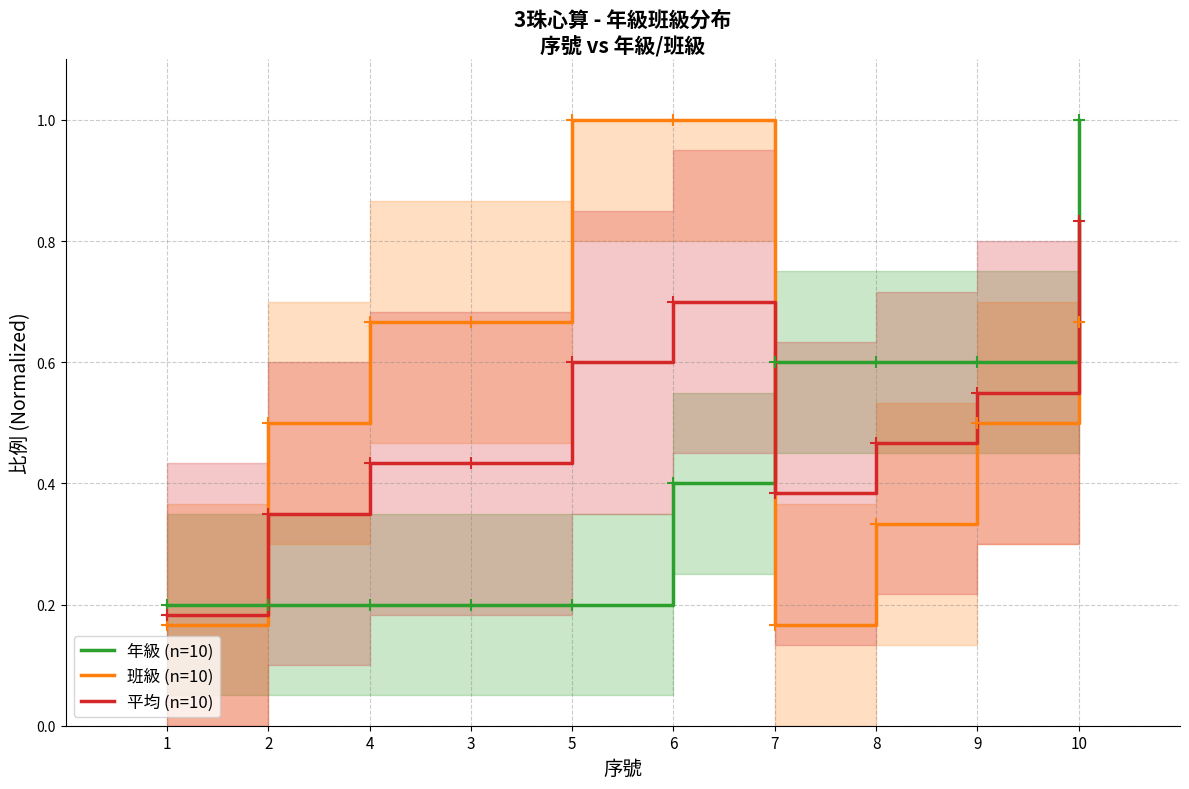

What position from the right is 9?

2